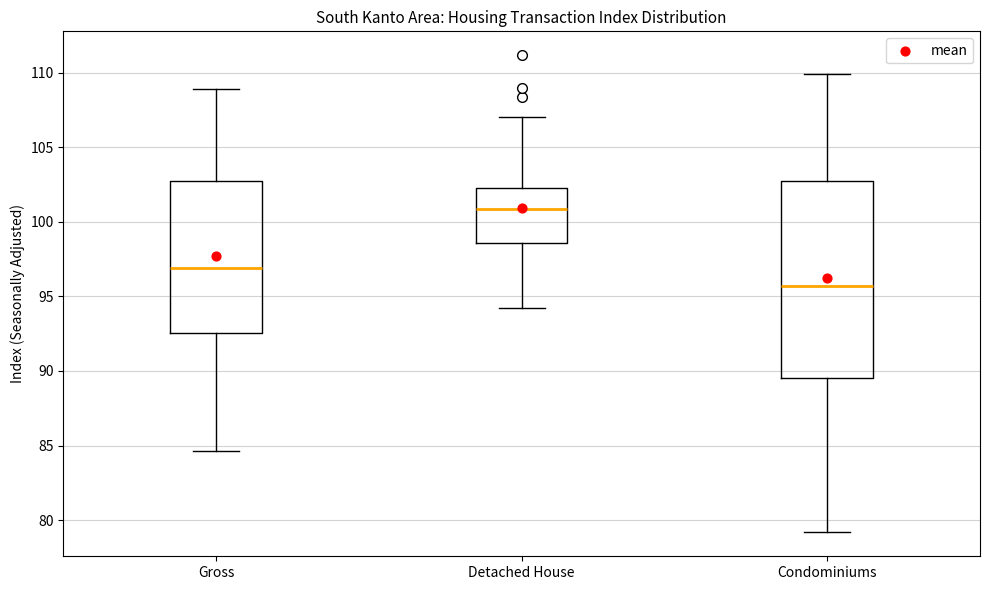

Reading left to right, read every box against the y-axis: the position of its median line, the range the box covers, and the ends of its whiskers. The values are not printed on the chart, so give them approximately, as read against the axis.

Gross: median 97.0, box 92.5 to 102.5, whiskers 84.5 to 109.0
Detached House: median 101.0, box 98.5 to 102.0, whiskers 94.0 to 107.0
Condominiums: median 95.5, box 89.5 to 102.5, whiskers 79.0 to 110.0